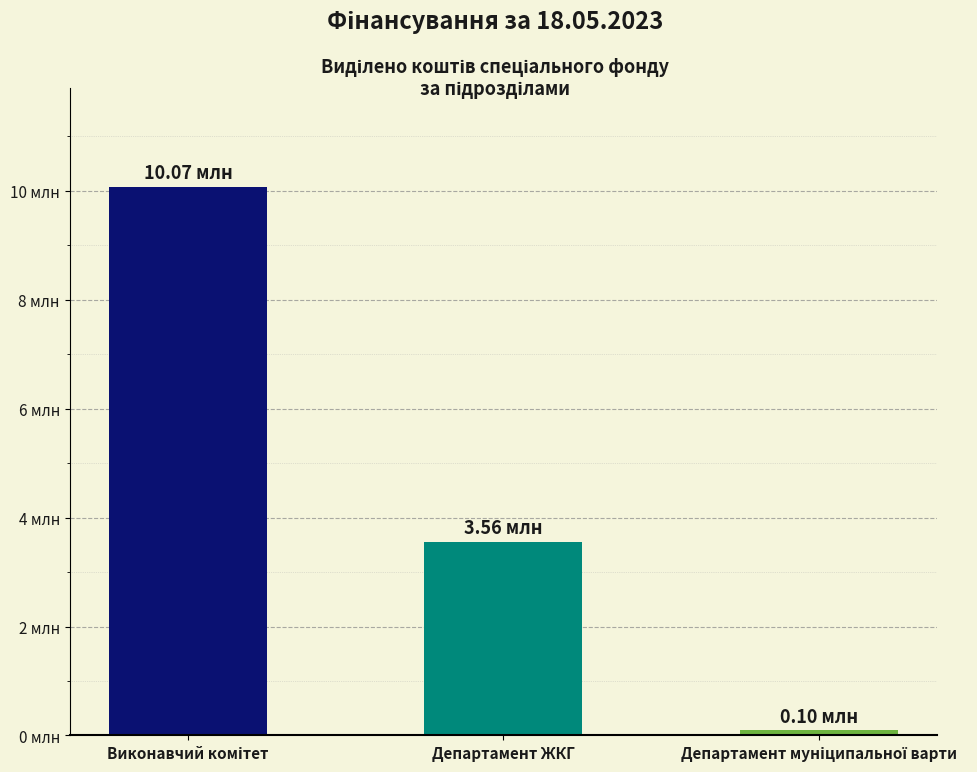

What position from the left is Виконавчий комітет?

1